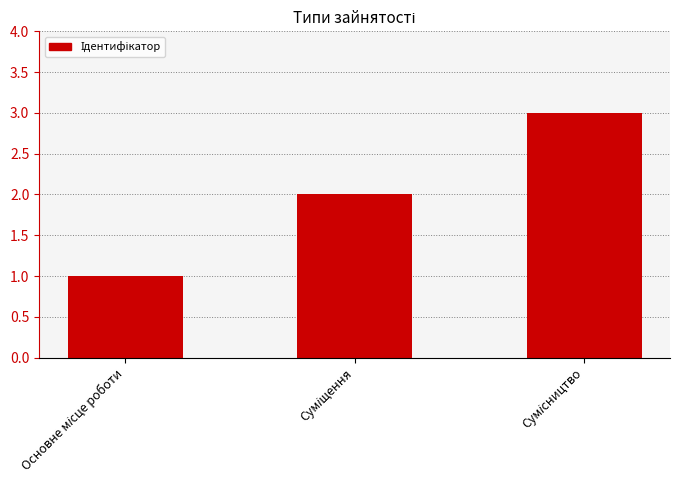

What is the sum of all values?

6